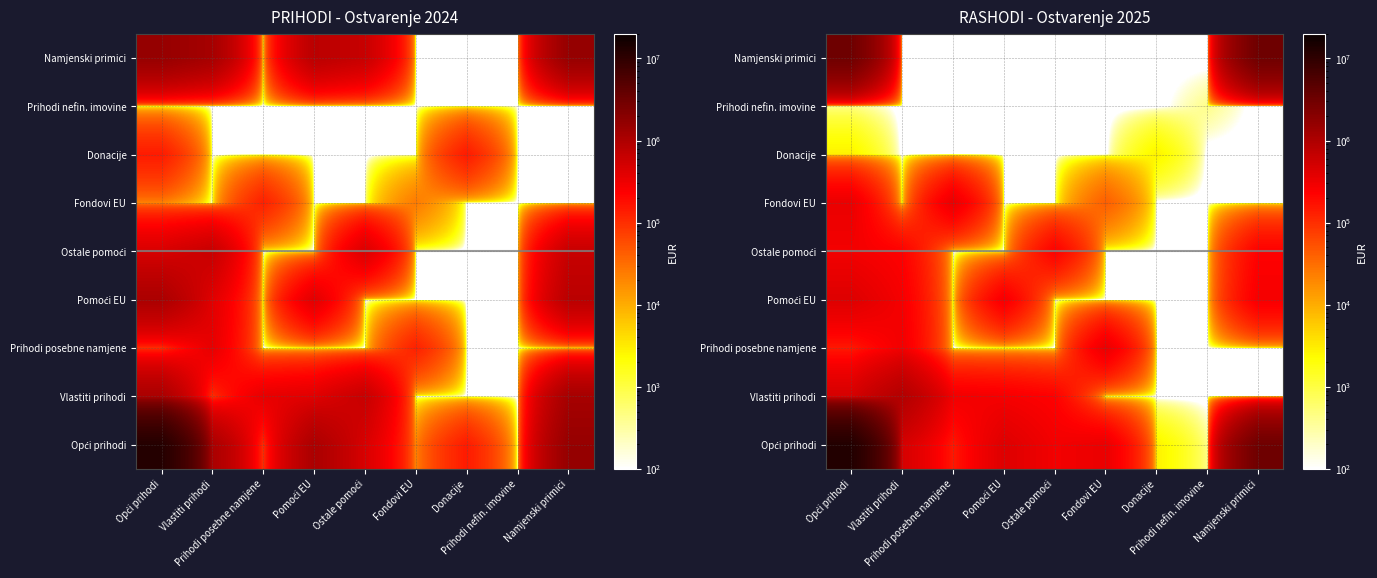

What is the sum of all Namjenski primici values?

35073740.8